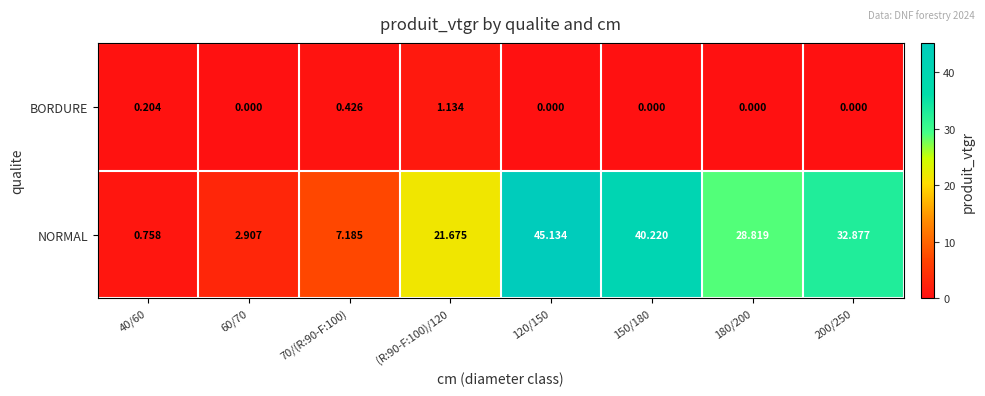

Is the value of BORDURE at 150/180 greater than the value of NORMAL at 200/250?

No